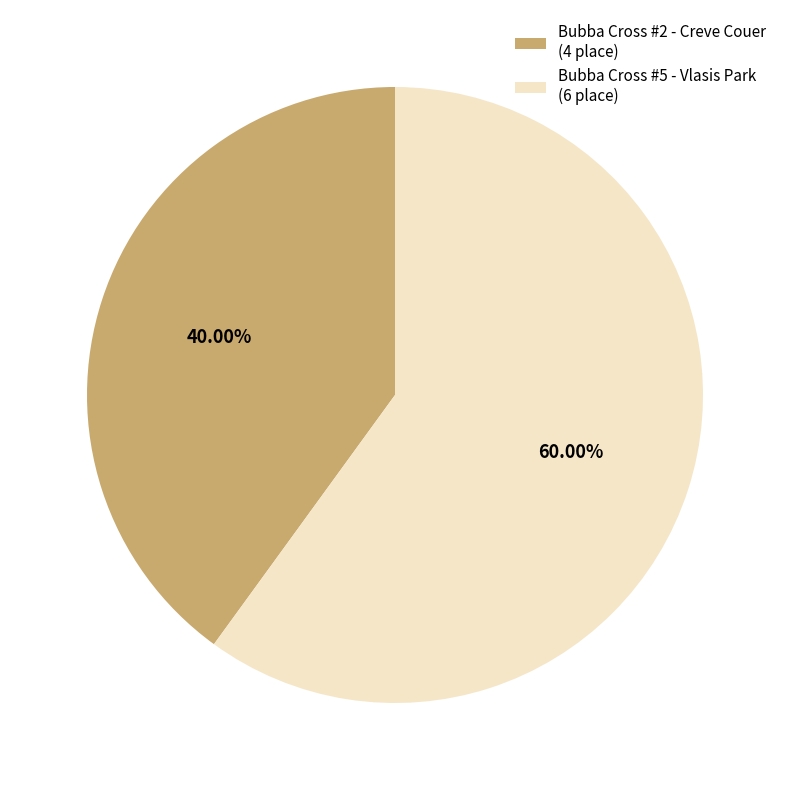

True or false: Bubba Cross #5 - Vlasis Park accounts for 45% of the total.

False